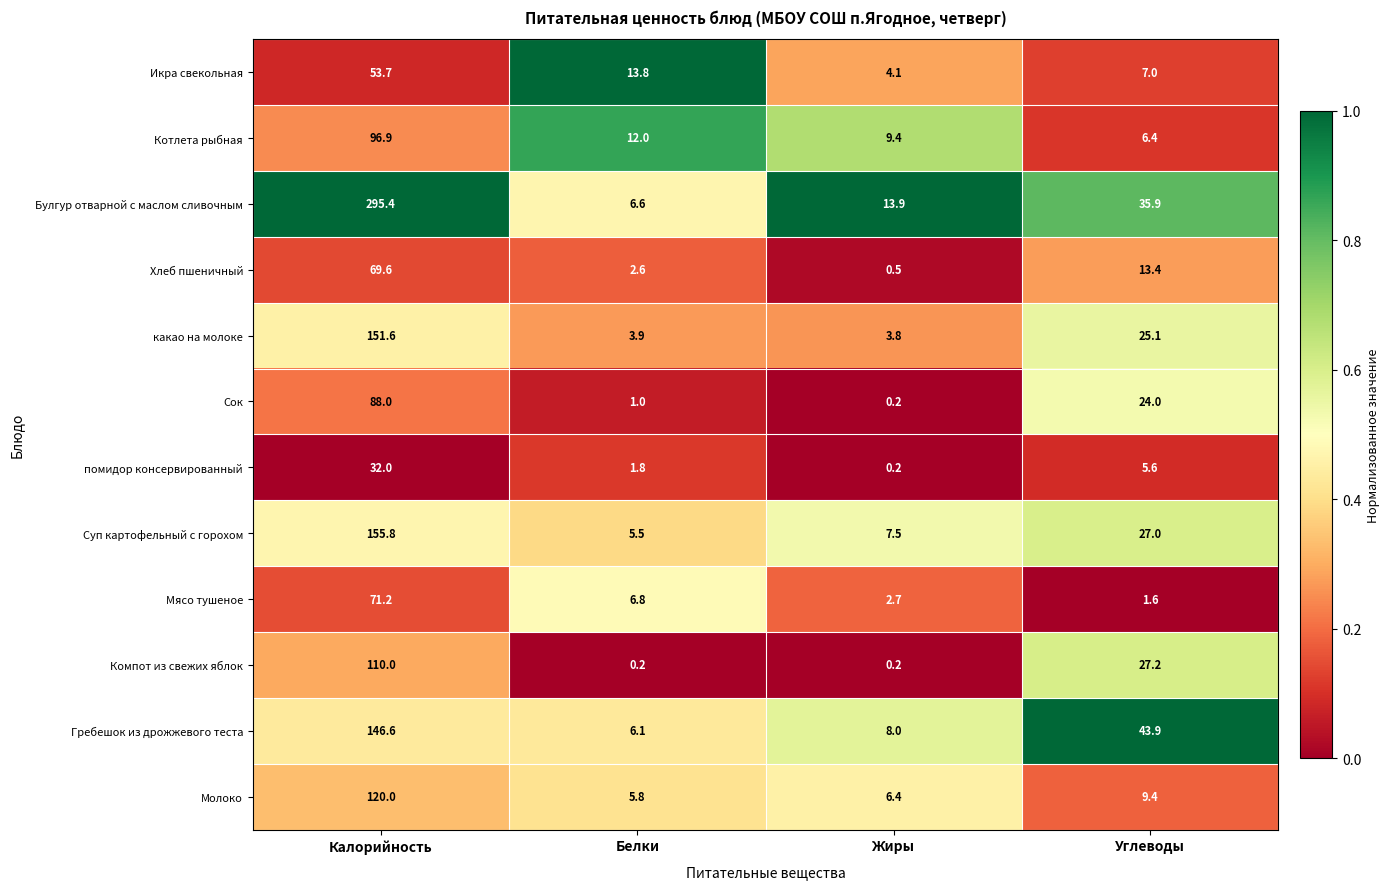

What is the sum of all Молоко values?

141.6